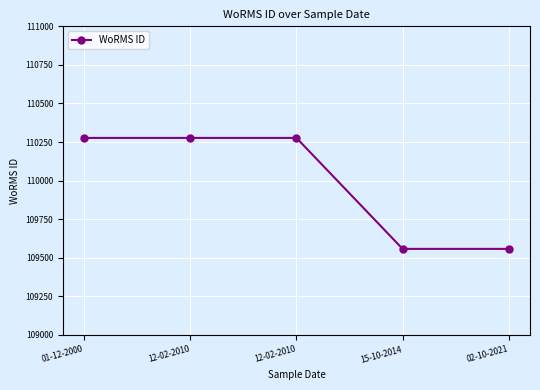

True or false: there are more than 1 points higher than both neighbors.

False